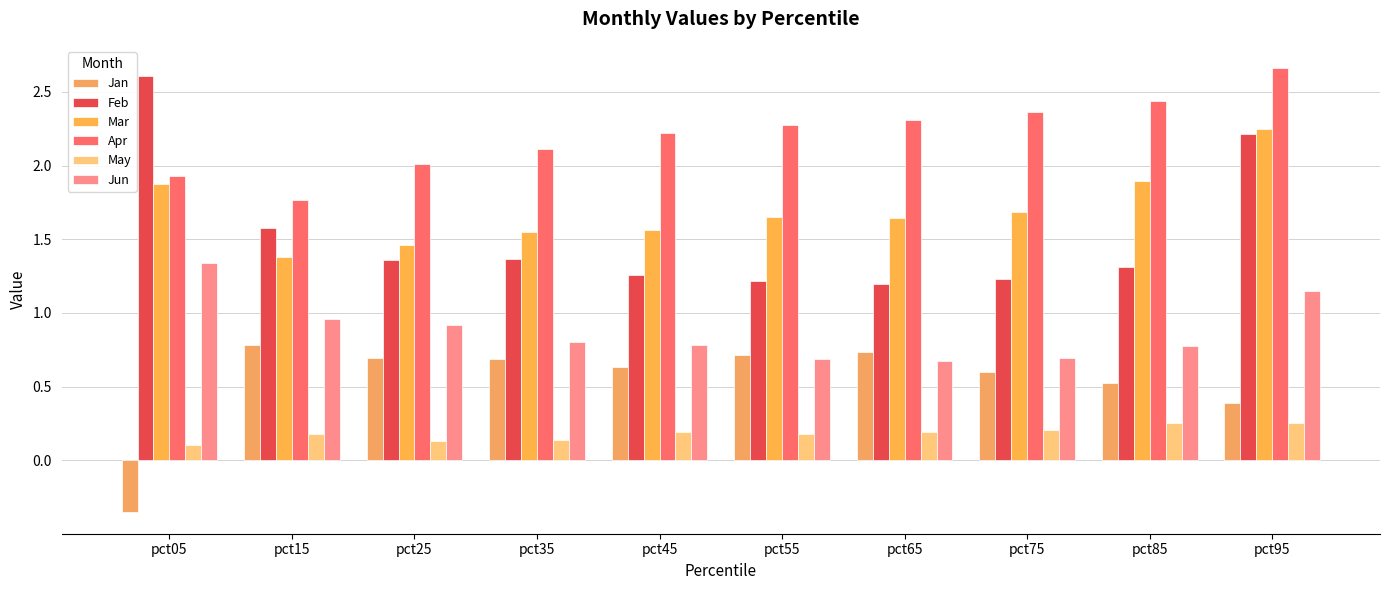

Between pct15 and pct45, which series saw the biggest shift?

Apr